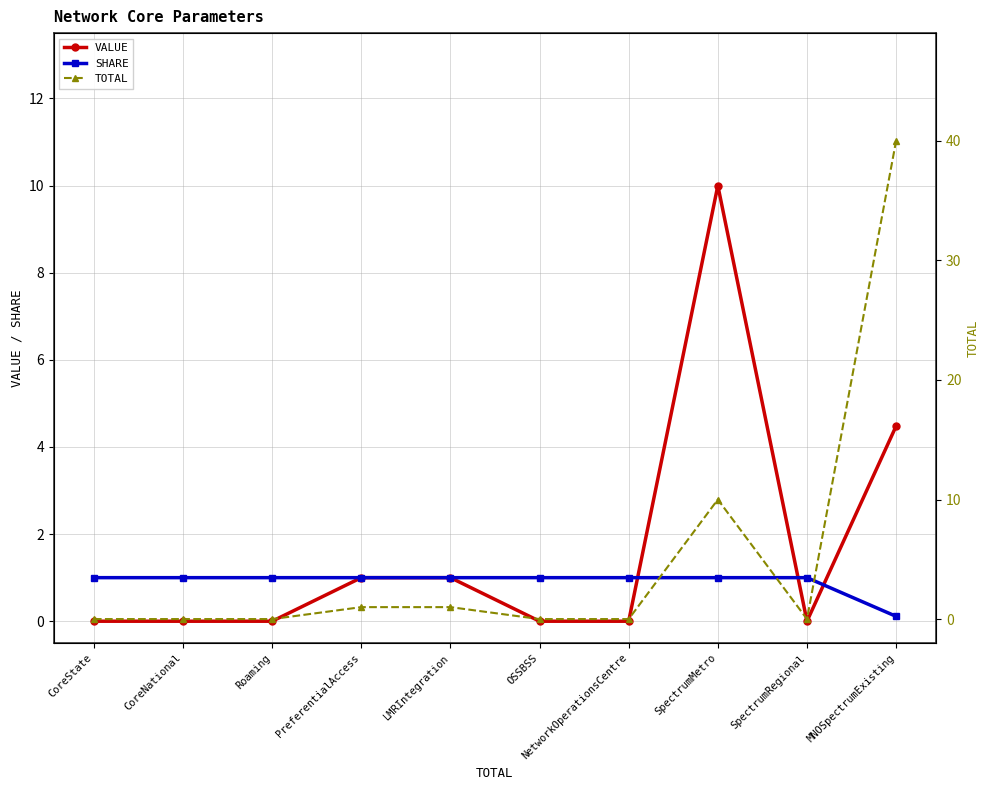

At which category is the sum across all series the highest?

MNOSpectrumExisting